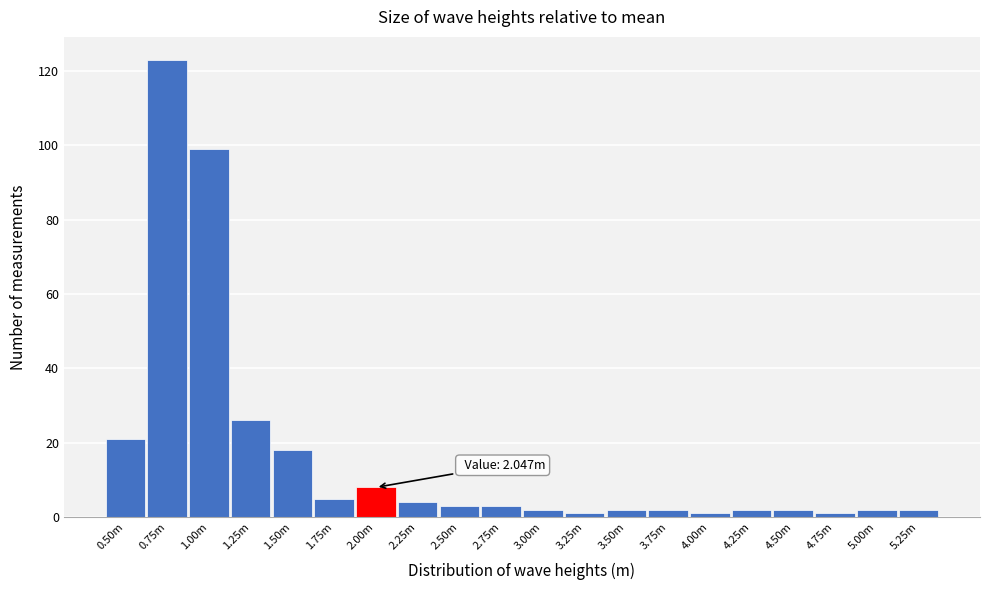

Reading left to right, transcribe all the data shown in this chart.

21	123	99	26	18	5	8	4	3	3	2	1	2	2	1	2	2	1	2	2